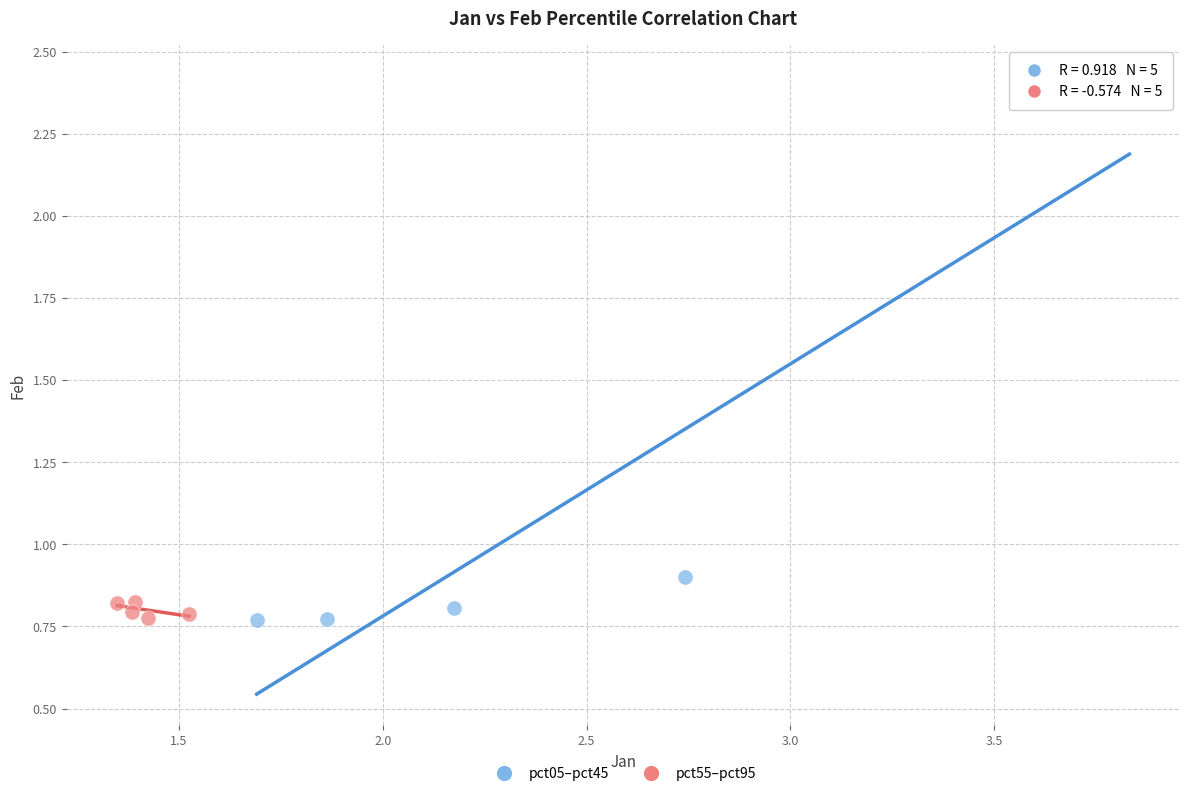

Which series has the largest Y range (max minus min)?

pct05–pct45